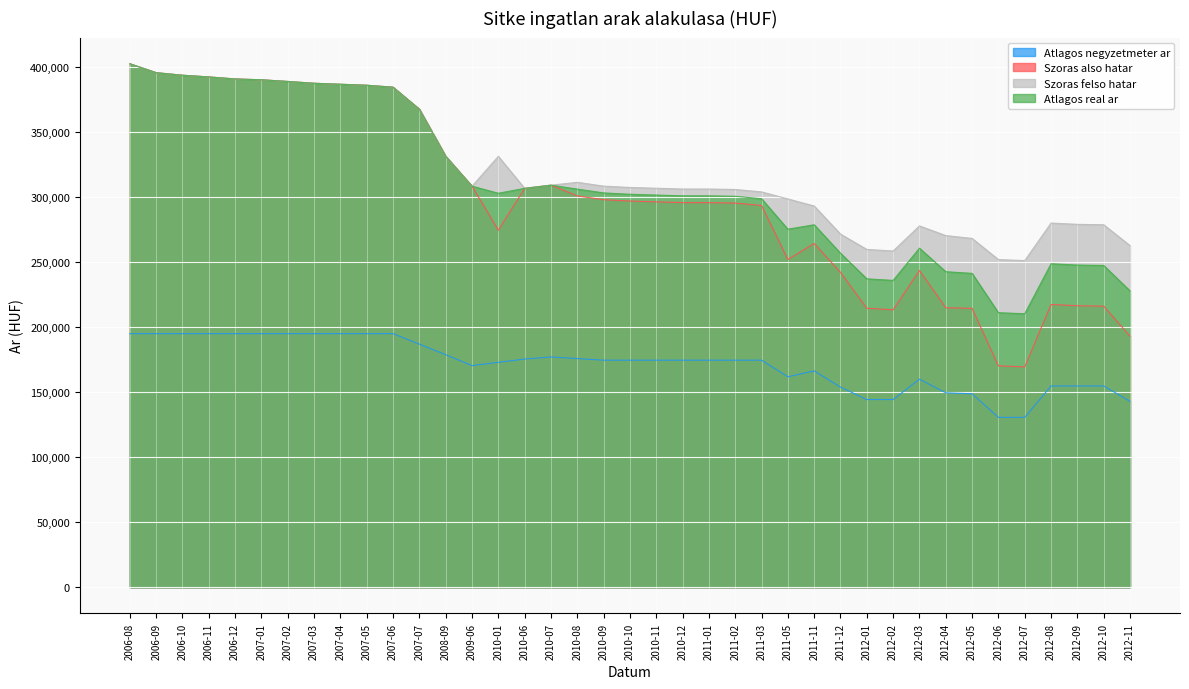

What is the sum of the Szoras felso hatar values at 2006-08 and 2012-09?

681192